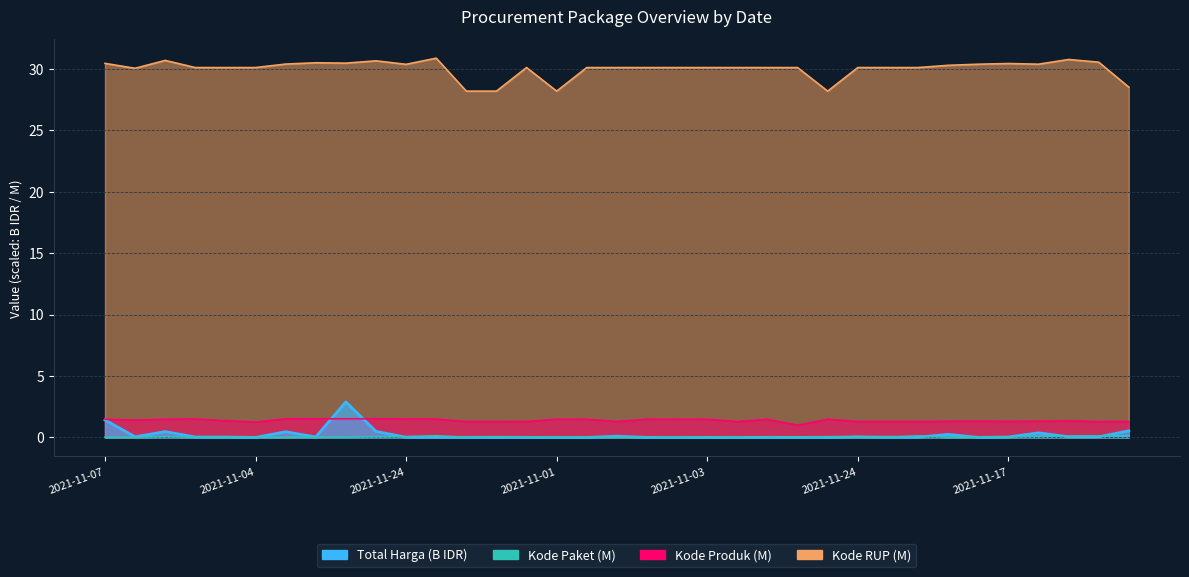

What is the value of the Total Harga point at the 10th from the left?

0.5